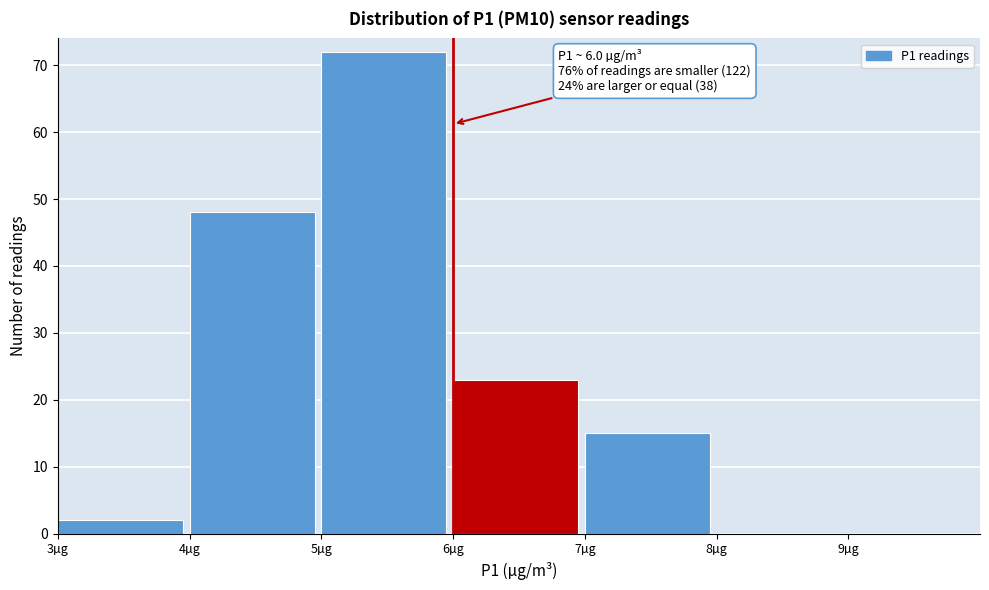

Over which range of the x-axis is the bar tallest?

5 to 6